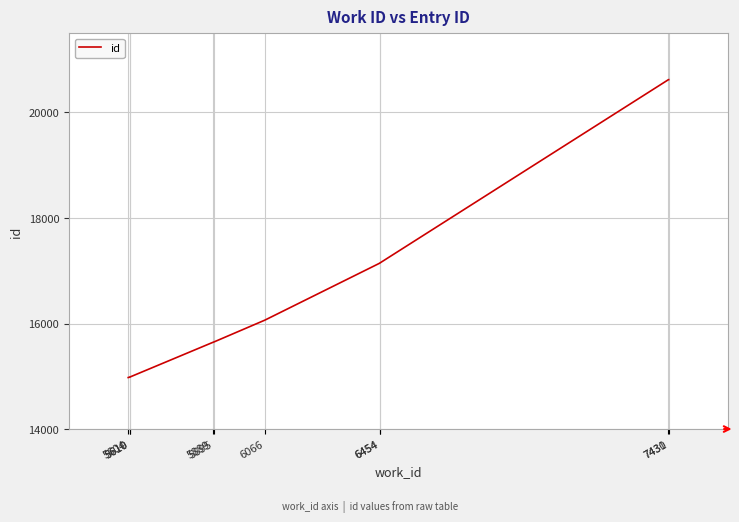

Reading right to left, transcribe all the data shown in this chart.

20622	20621	17144	17143	16064	15653	15640	14986	14985	14976